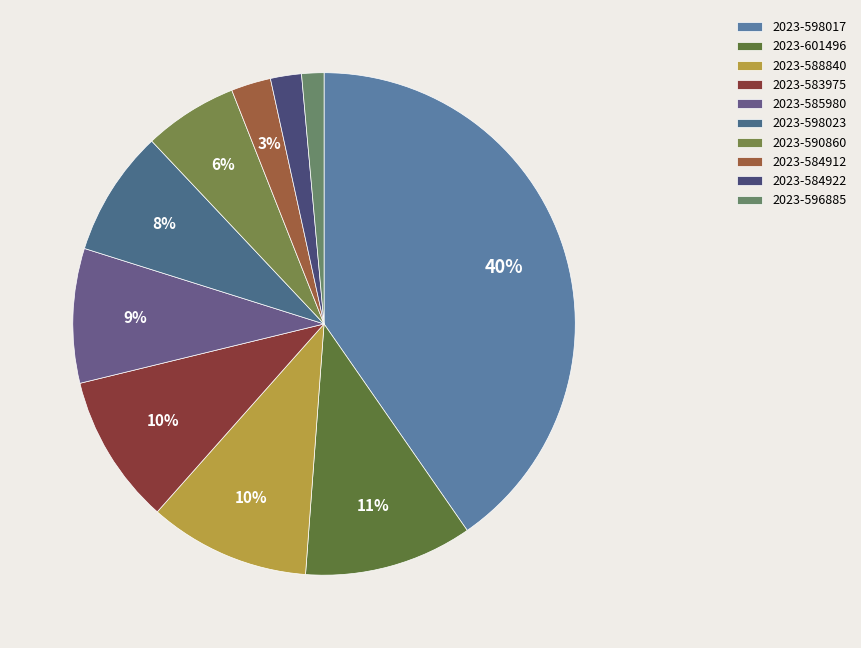

Between 2023-583975 and 2023-584912, which is larger?

2023-583975